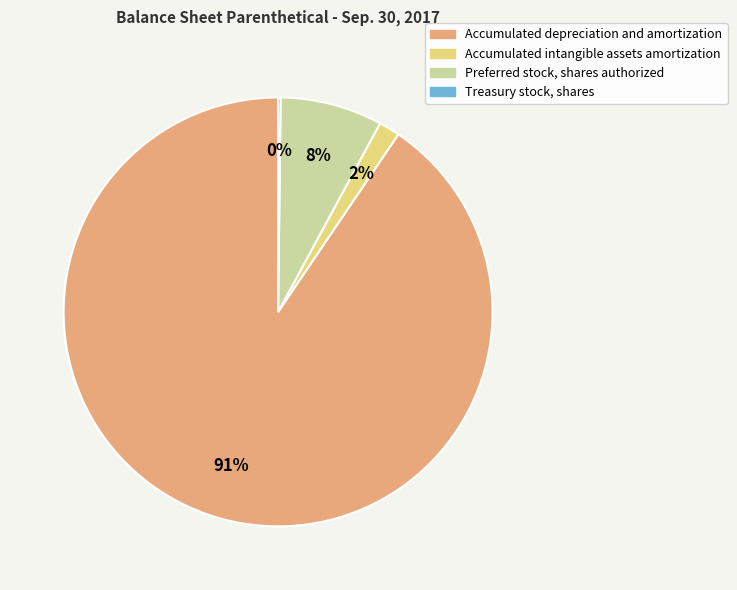

To the nearest percent, what portion does Accumulated intangible assets amortization represent?

2%